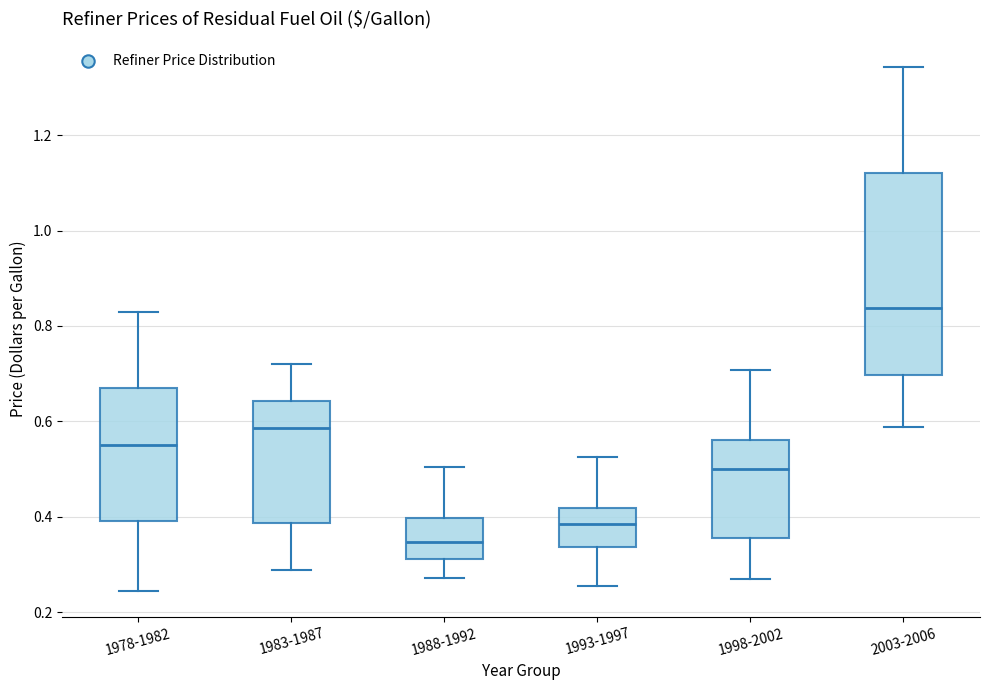

Where is the upper edge of the box for 1998-2002 on the y-axis? The values are not printed on the chart, so give them approximately, as read against the axis.

0.56